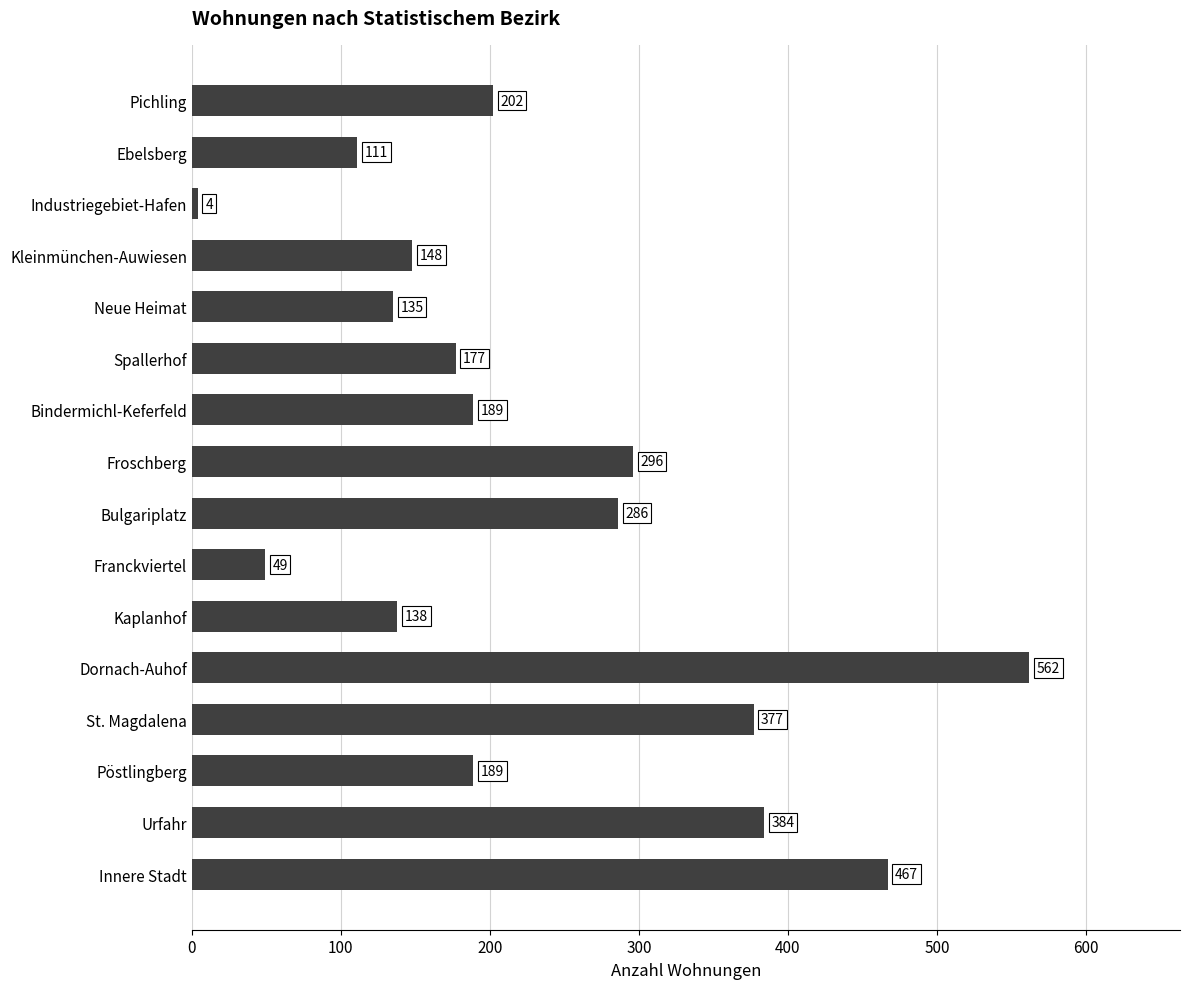

What is the change in value from Pöstlingberg to Kleinmünchen-Auwiesen?

-41